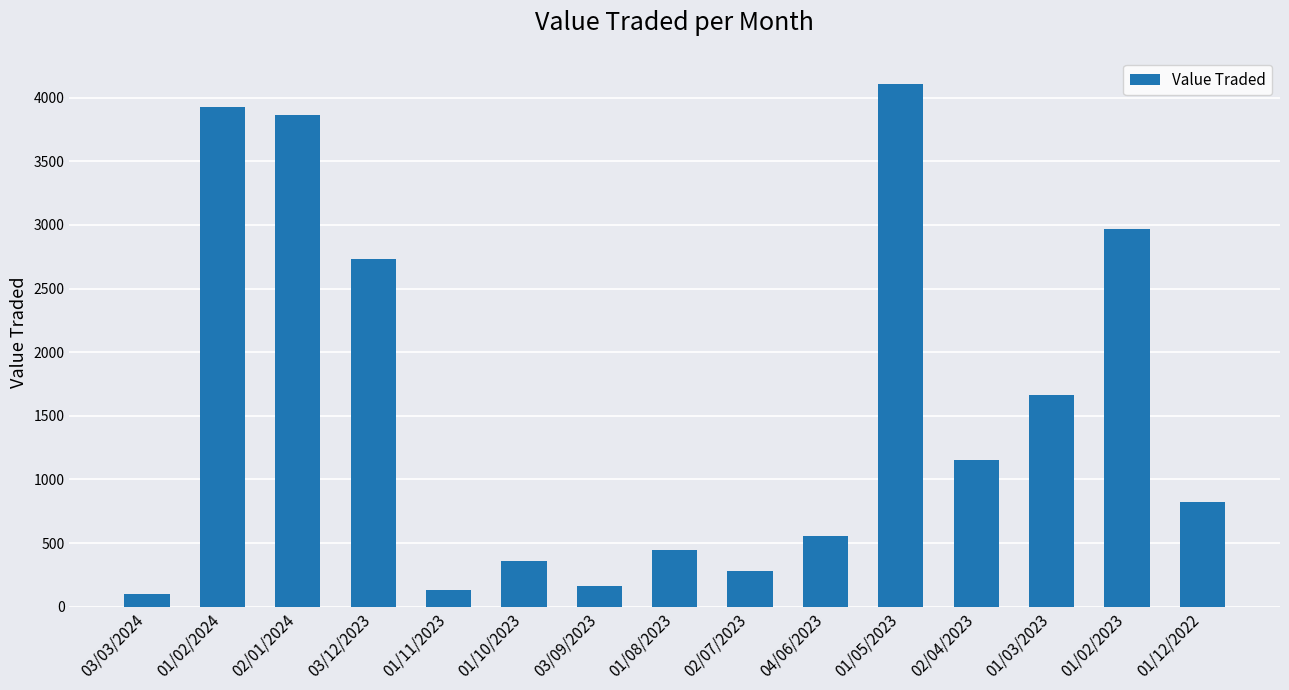

At which category does the chart reach its peak across all series?

01/05/2023